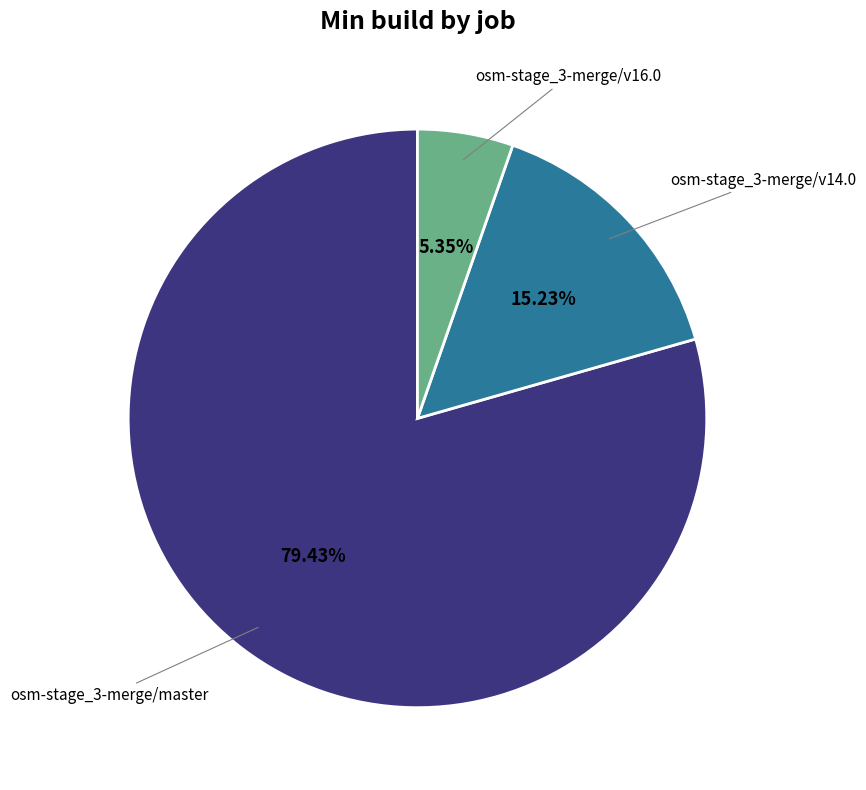

Is there any slice that represents more than half of the pie?

Yes